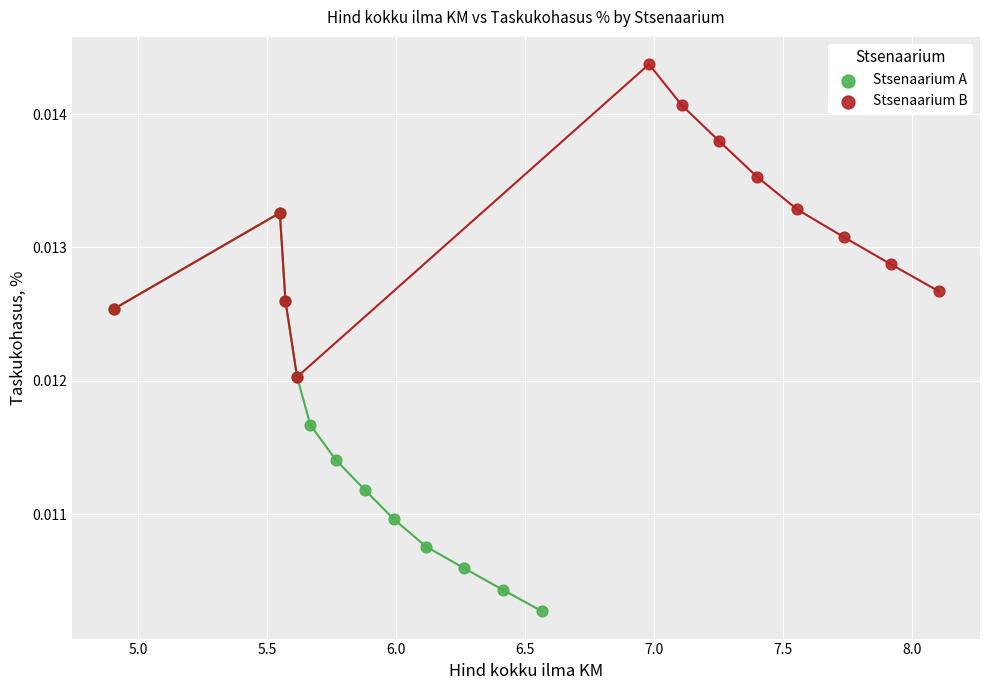

Which series contains the lowest Y value?

Stsenaarium A